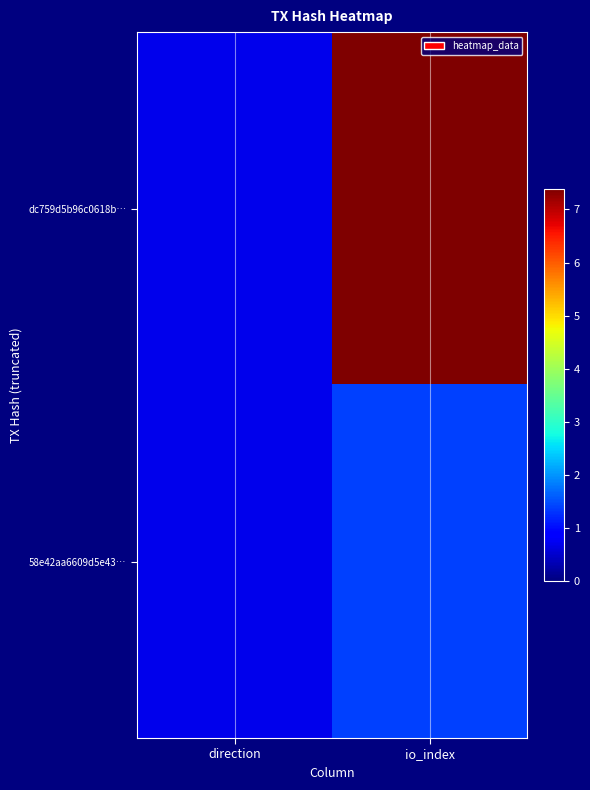

Reading left to right, transcribe all the data shown in this chart.

dc759d5b96c0618b…: direction=0.7	io_index=7.4
58e42aa6609d5e43…: direction=0.7	io_index=1.4